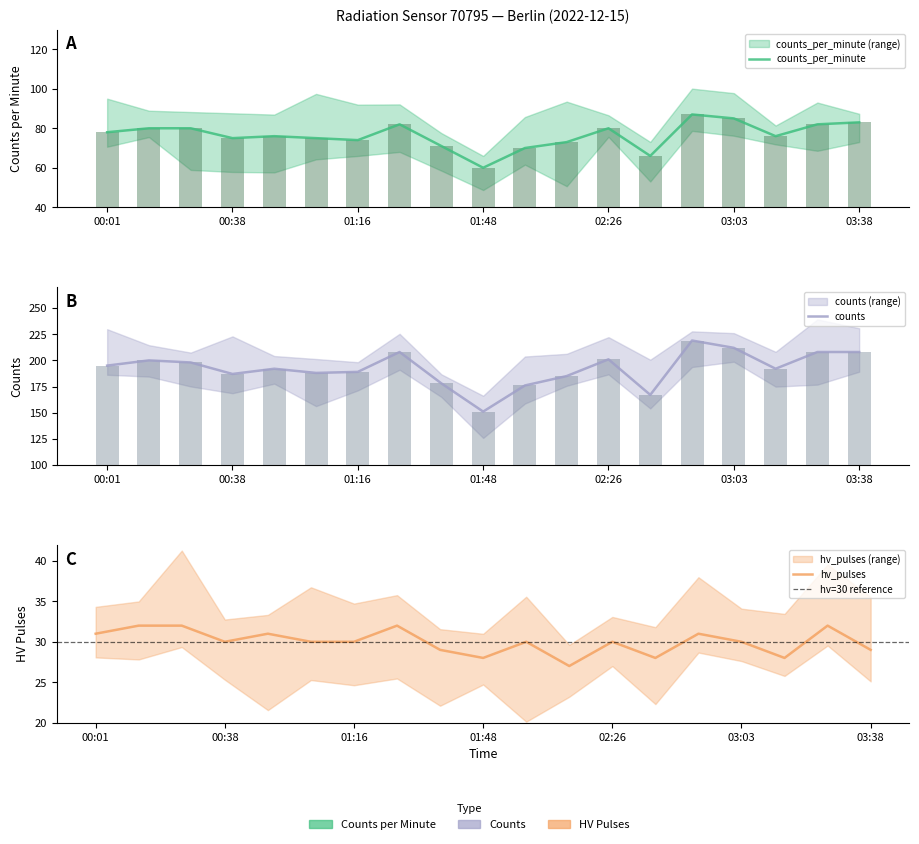

What is the maximum value for counts?

219